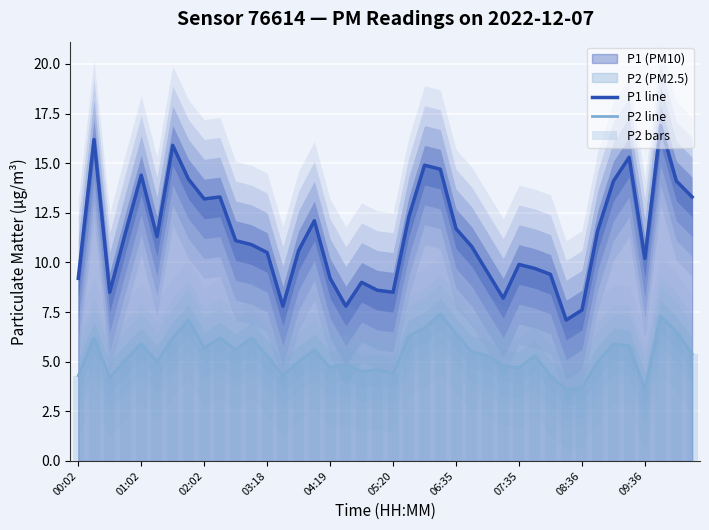

How many data points in P2 line are above 5?

23